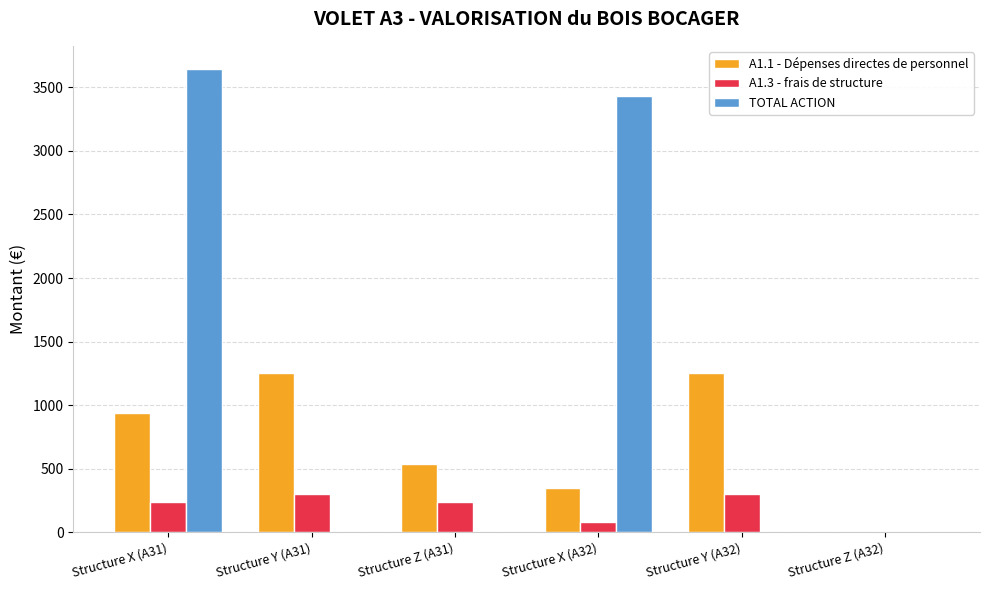

What are all the series names shown in the legend?

A1.1 - Dépenses directes de personnel, A1.3 - frais de structure, TOTAL ACTION